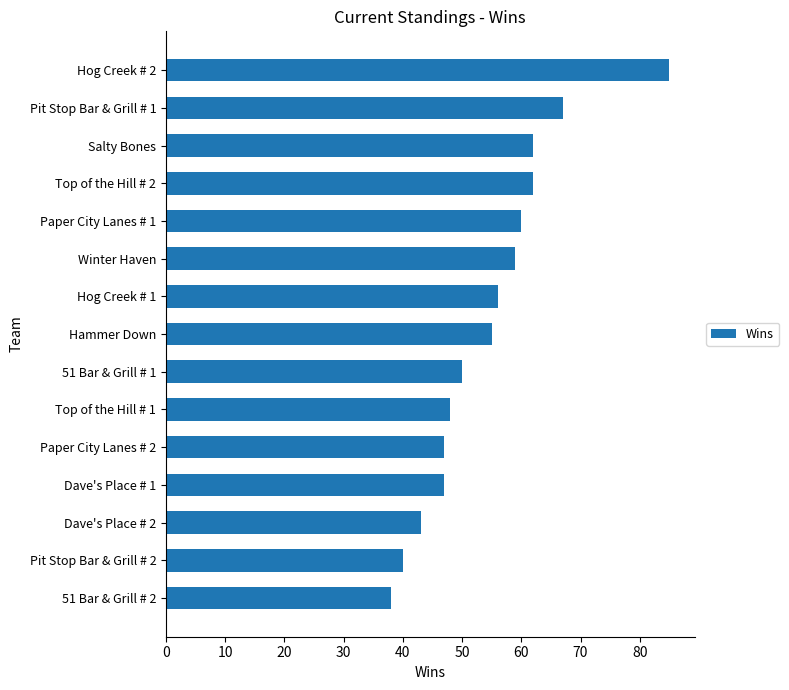

Reading bottom to top, what are all the values shown in this chart?

38	40	43	47	47	48	50	55	56	59	60	62	62	67	85